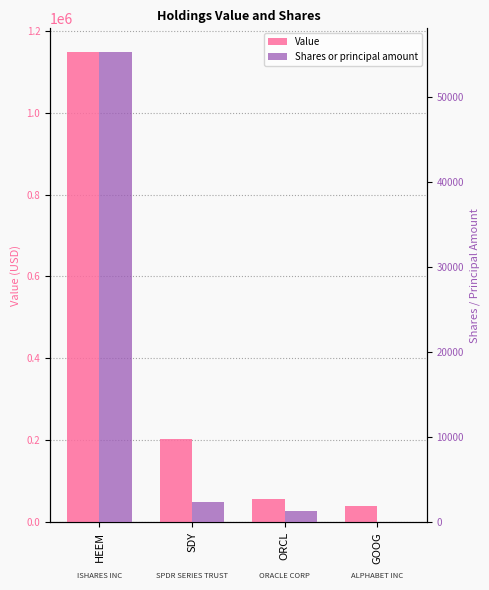

At GOOG, list the series in order from smallest to largest.

Shares or principal amount, Value